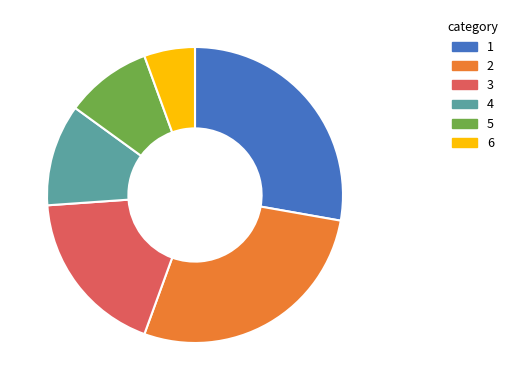

True or false: 2 accounts for 41% of the total.

False